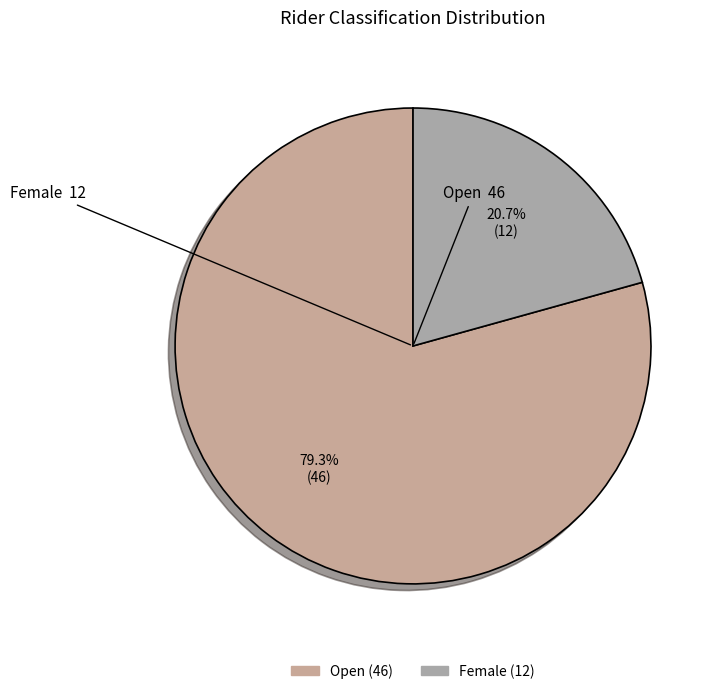

To the nearest percent, what percentage of the pie is Female?

21%